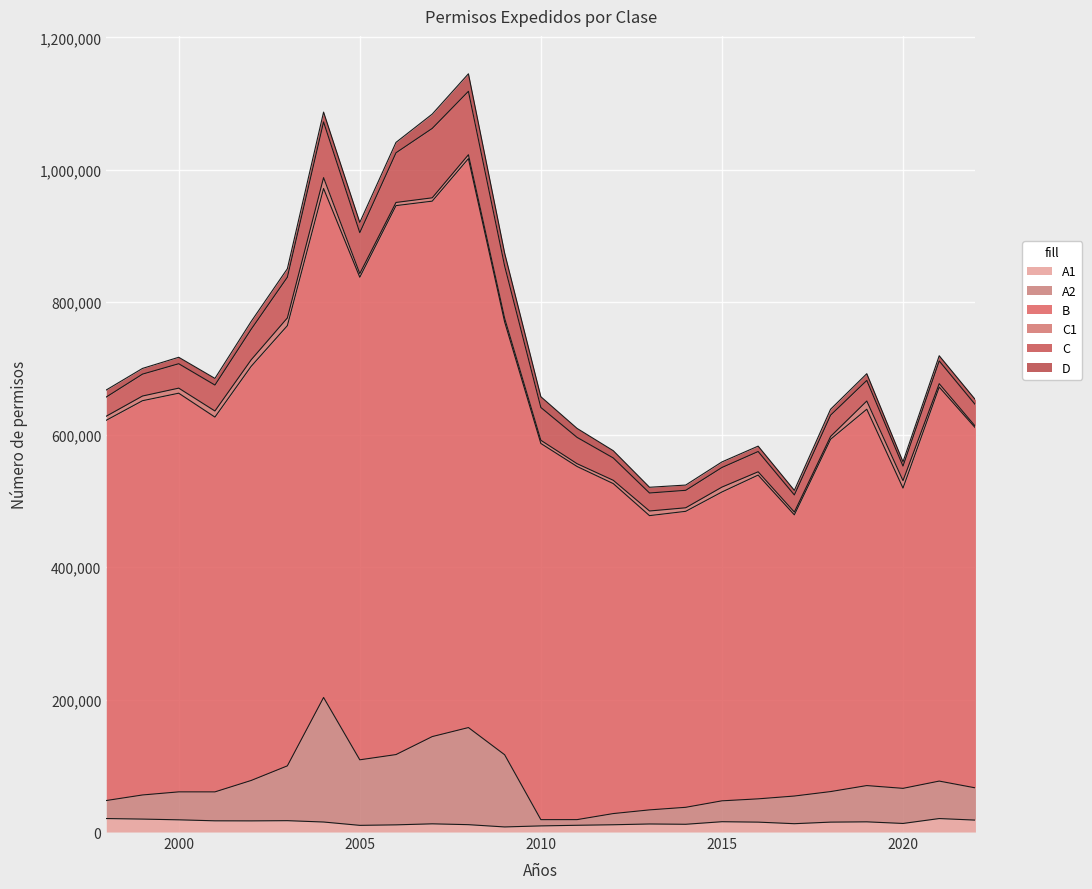

Does the chart display data point markers on the line(s)?

No